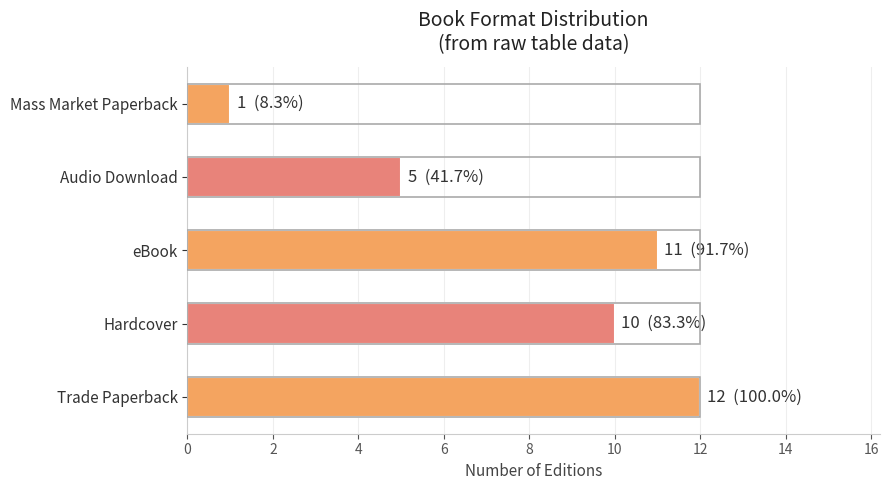

Approximately how many times larger is the value at Hardcover compared to Trade Paperback?

0.8